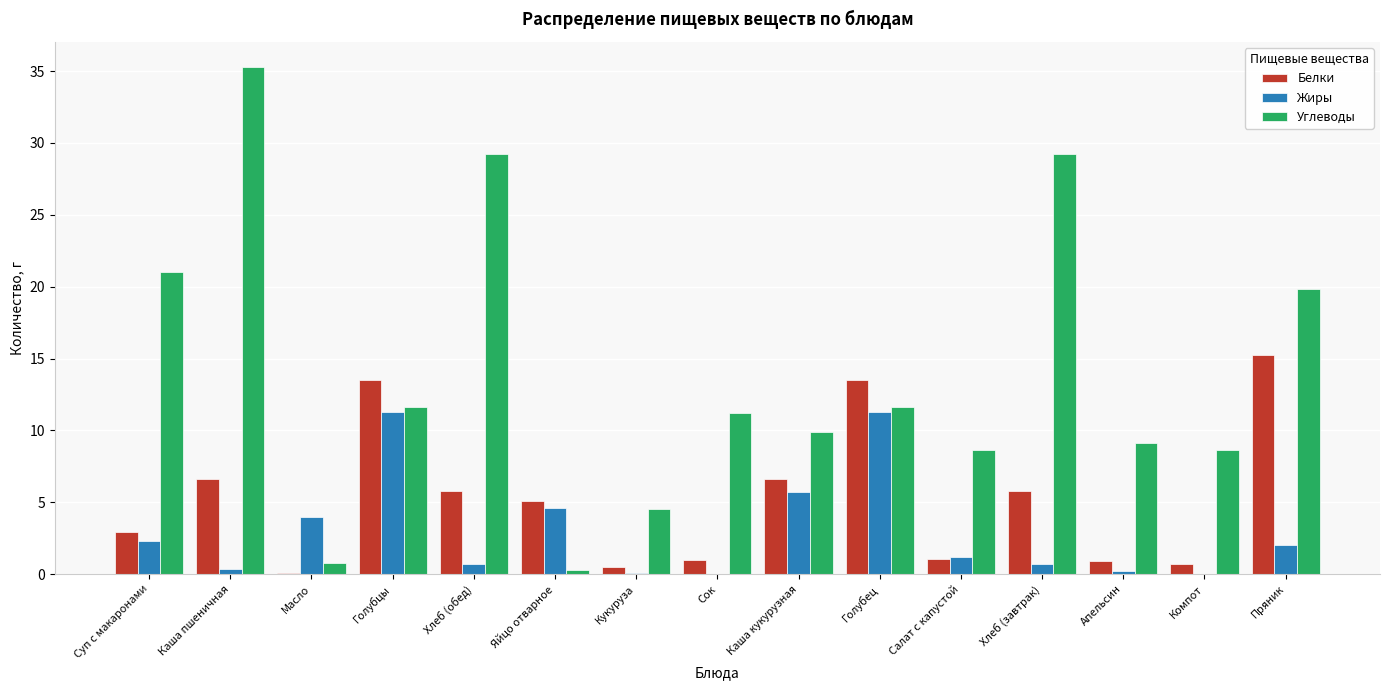

Which series has the largest total across all categories?

Углеводы